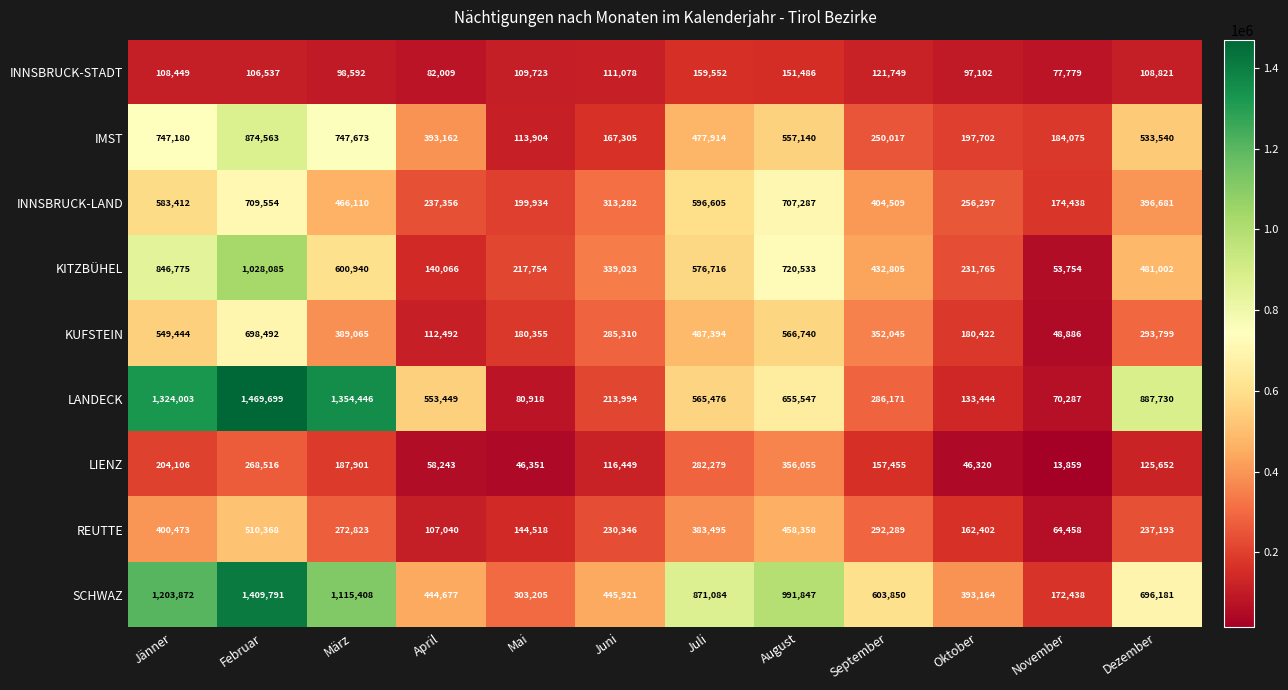

At which label does IMST reach its peak?

Februar